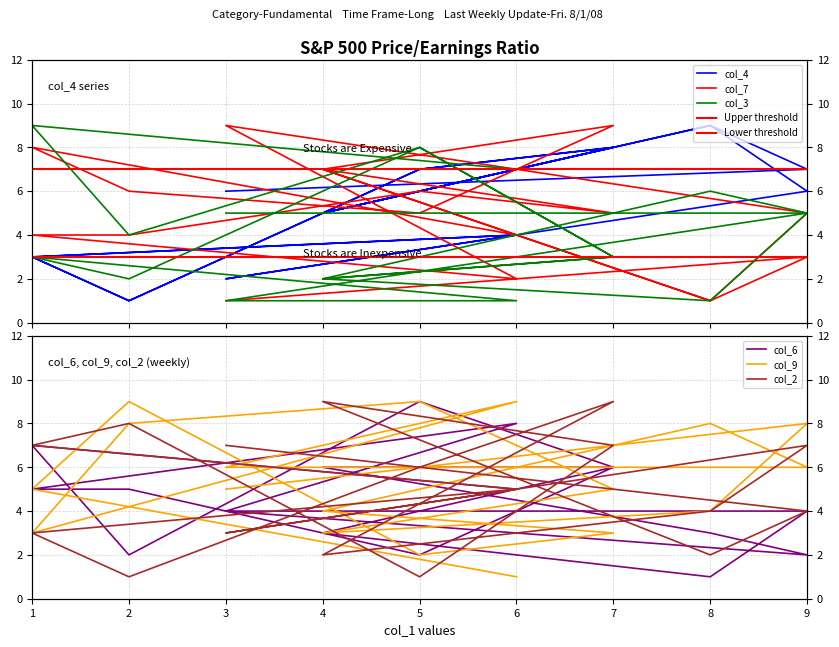

Which series has the largest range (max minus min)?

col_4